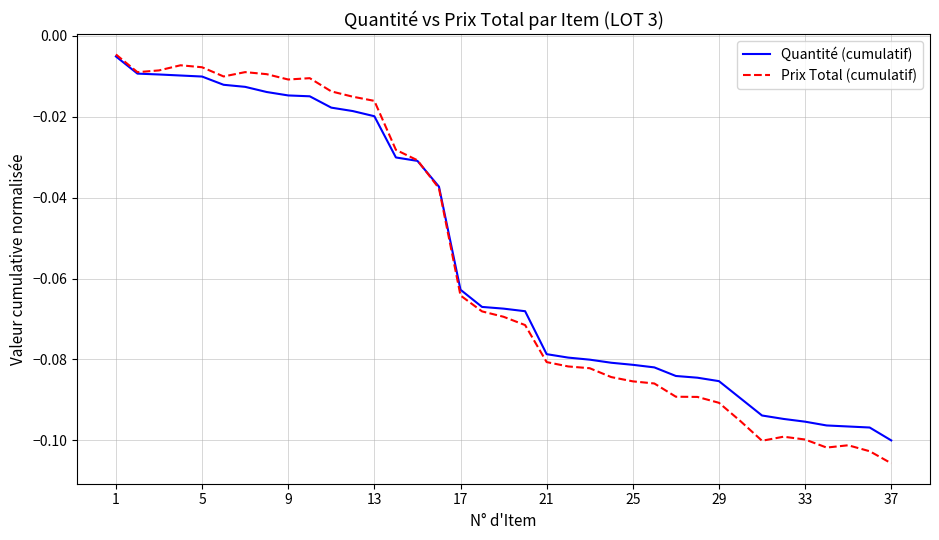

Does the chart have visible grid lines?

Yes